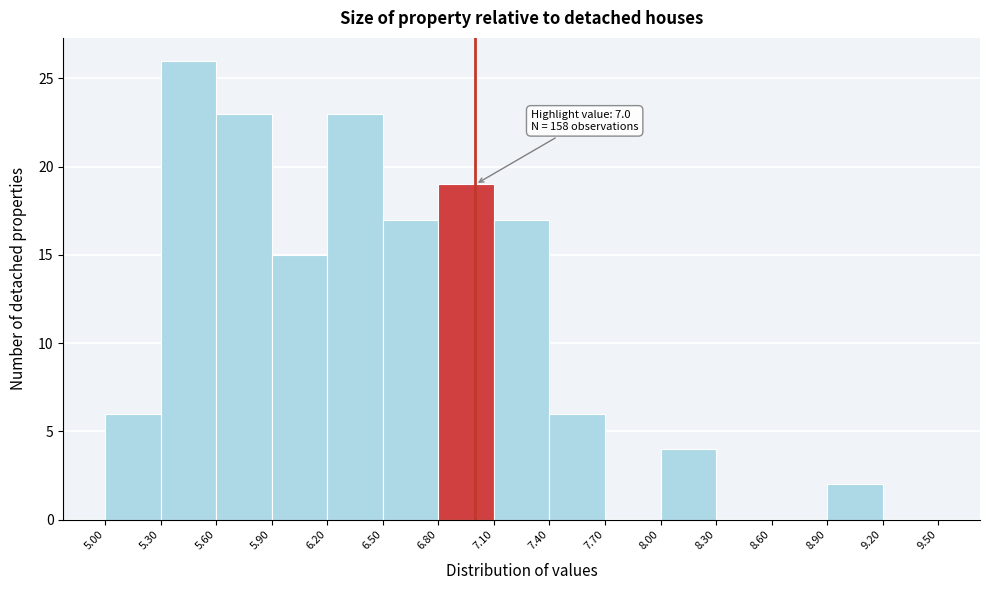

Over which range of the x-axis is the bar tallest?

5.30 to 5.60